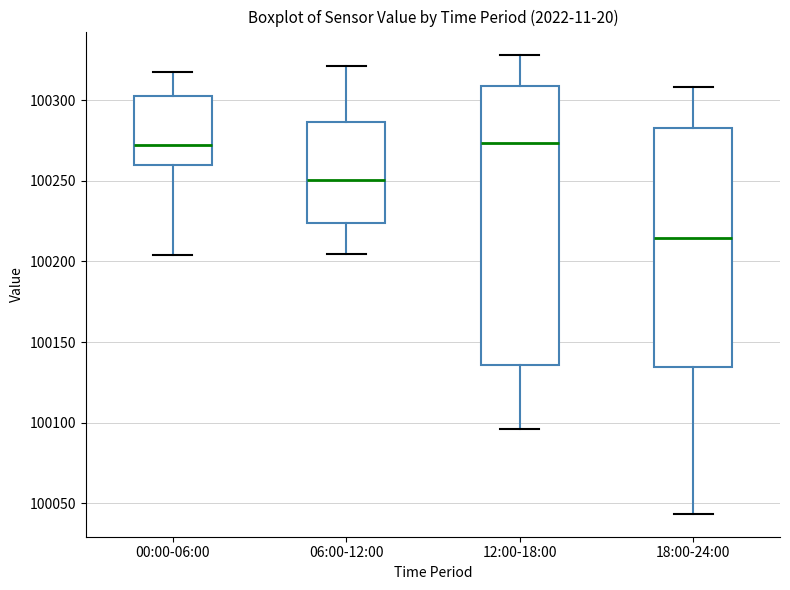

Reading left to right, read every box against the y-axis: the position of its median line, the range the box covers, and the ends of its whiskers. The values are not printed on the chart, so give them approximately, as read against the axis.

00:00-06:00: median 100270, box 100260 to 100300, whiskers 100205 to 100320
06:00-12:00: median 100250, box 100225 to 100285, whiskers 100205 to 100320
12:00-18:00: median 100275, box 100135 to 100310, whiskers 100095 to 100330
18:00-24:00: median 100215, box 100135 to 100285, whiskers 100045 to 100310